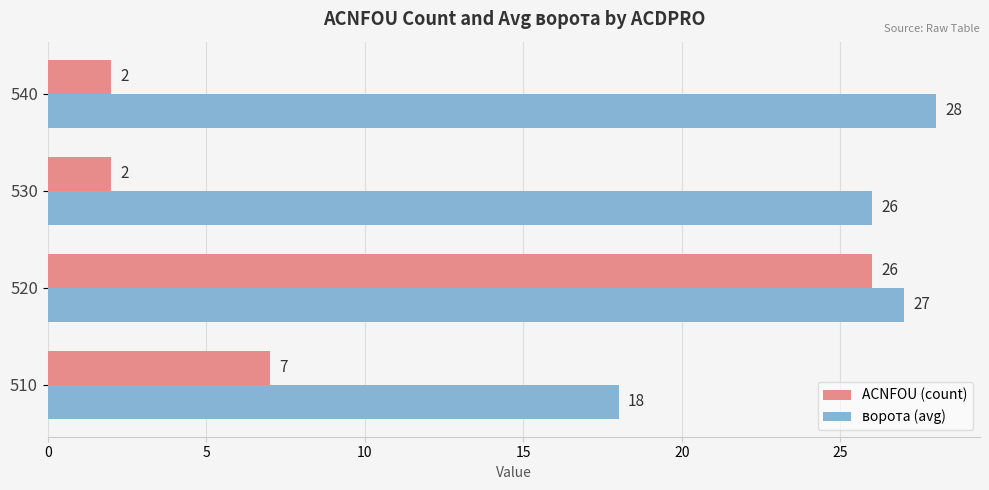

List the series in order of their peak value, lowest first.

ACNFOU (count), ворота (avg)